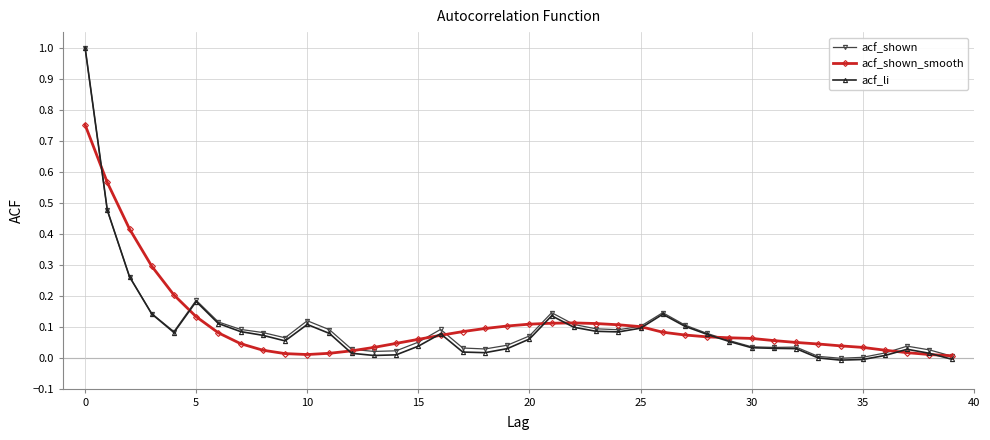

Which series has the largest range (max minus min)?

acf_li